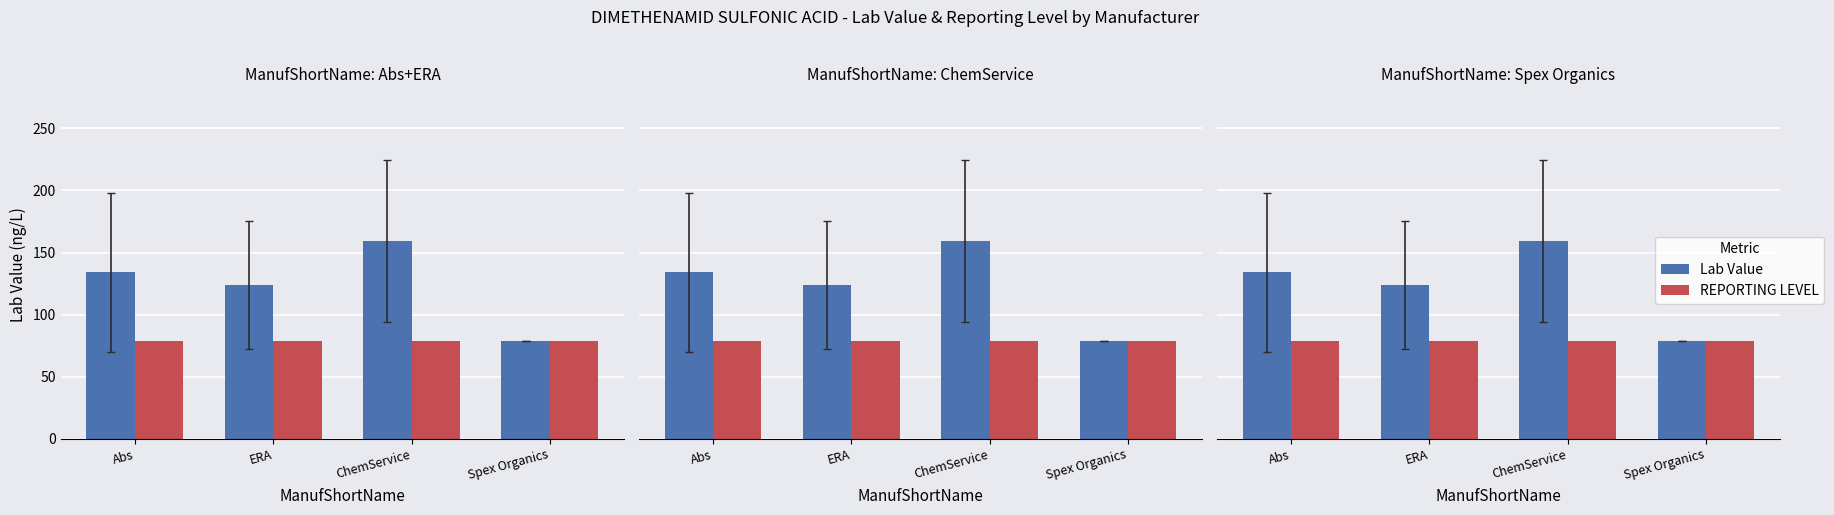

What is the label of the 1st bar from the right?

Spex Organics